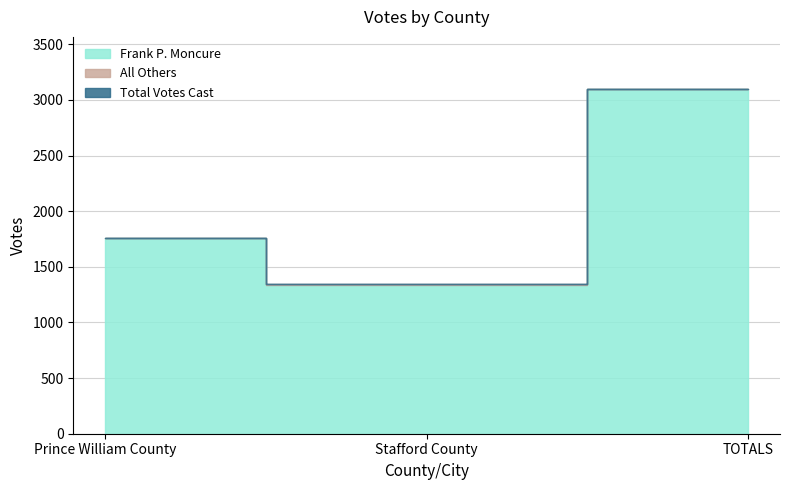

What is the sum of the Frank P. Moncure values at TOTALS and Prince William County?

4854